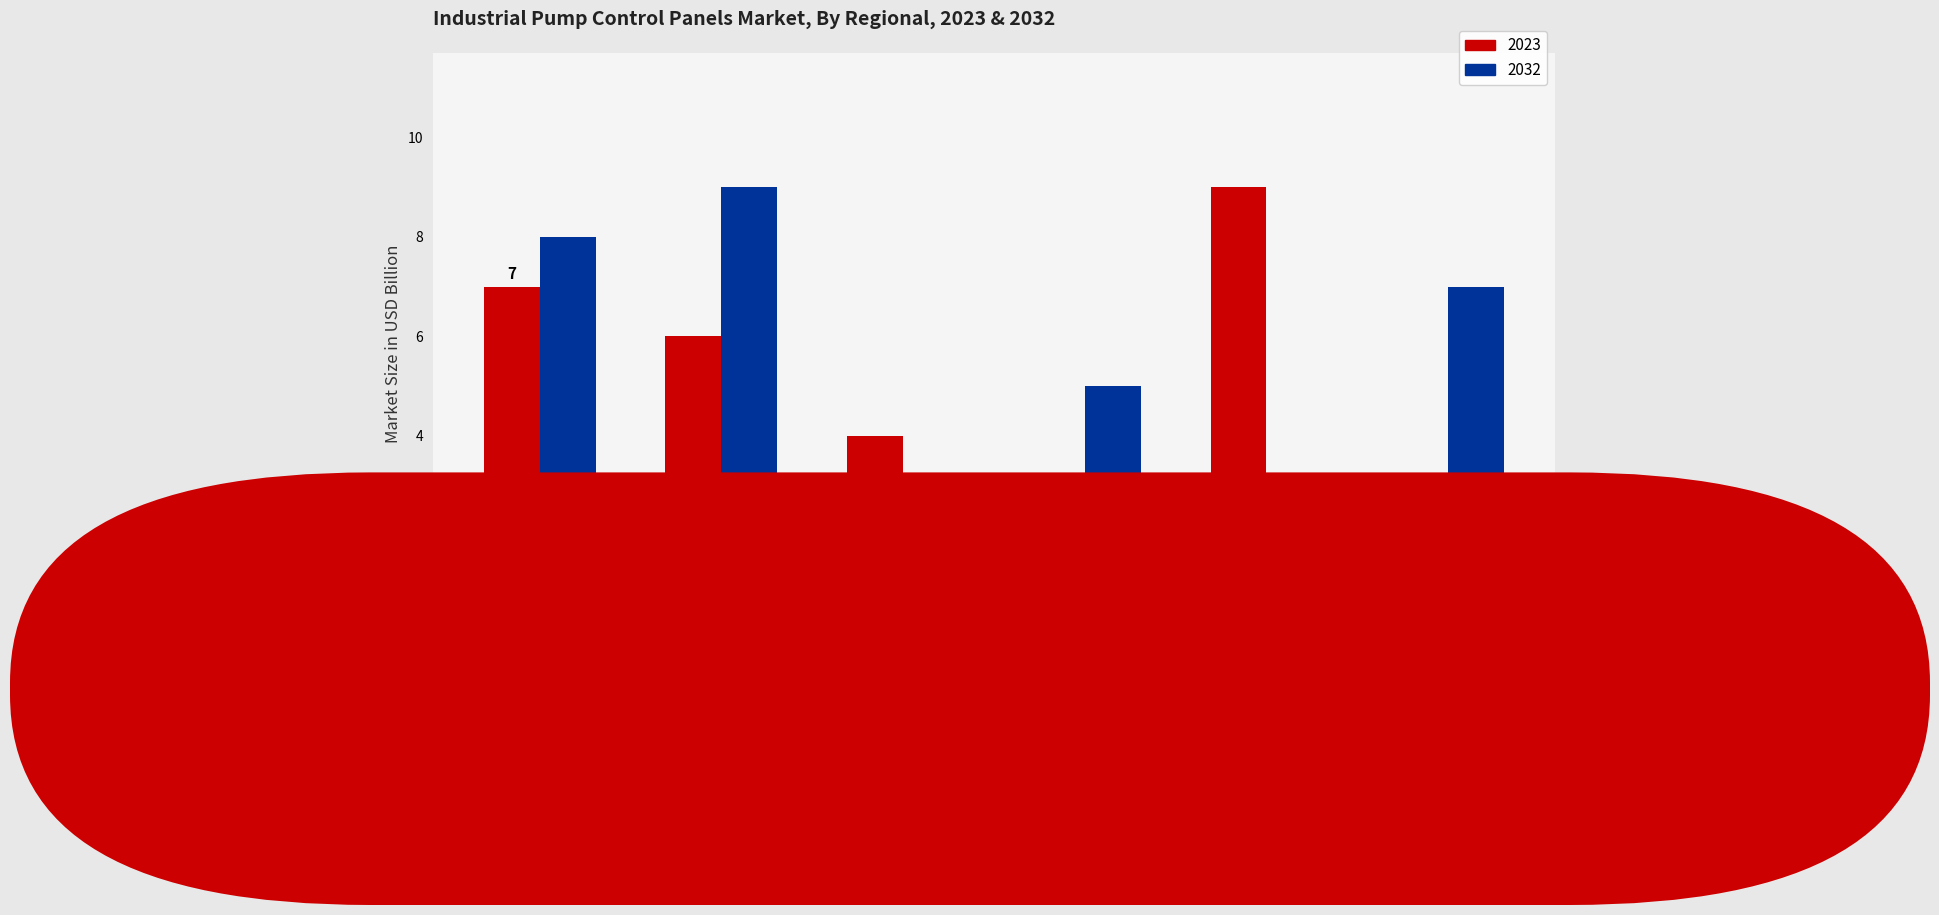

At 5, list the series in order from largest to smallest.

2032, 2023